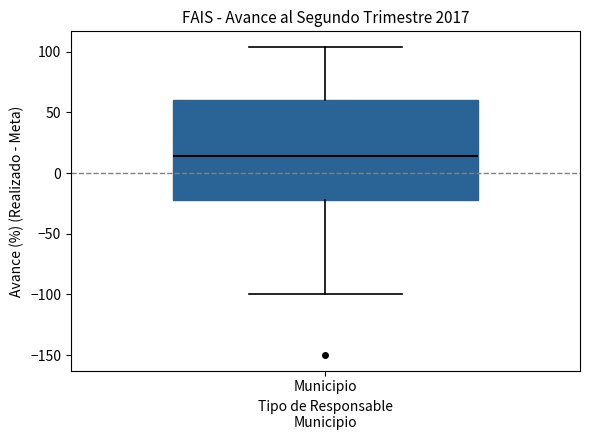

Where does the median line of the box for Municipio sit on the y-axis? The values are not printed on the chart, so give them approximately, as read against the axis.

15